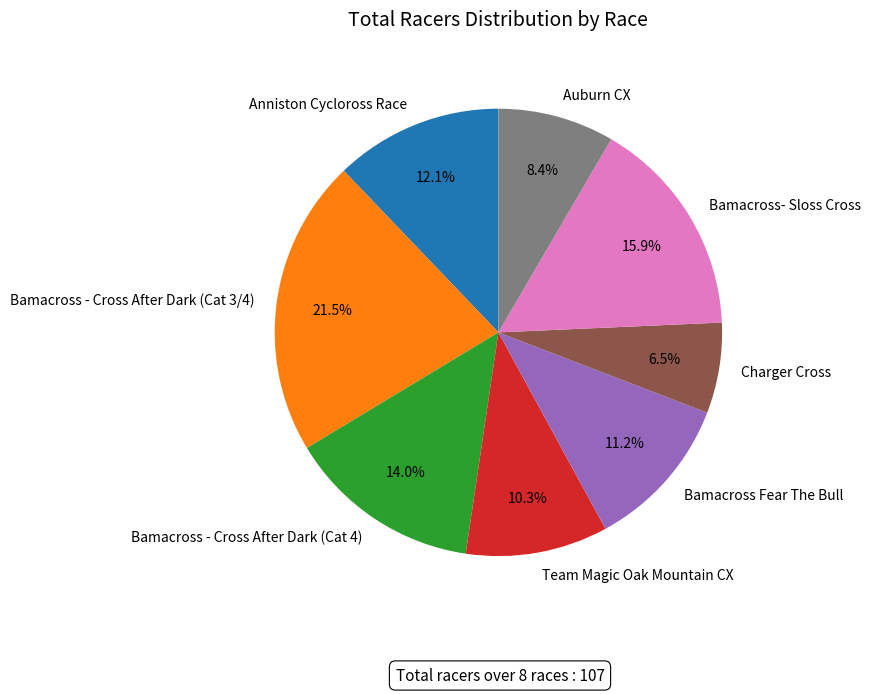

To the nearest percent, what is the average slice percentage?

12%